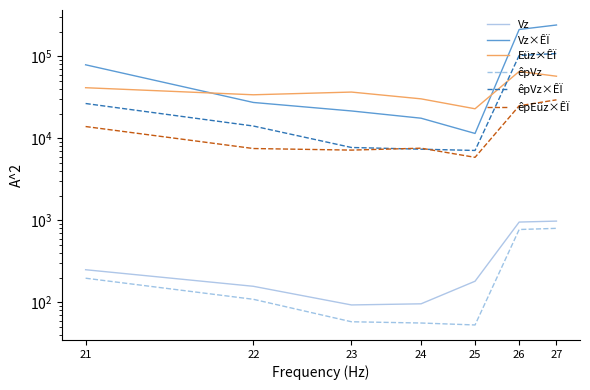

Reading left to right, list all the values displayed in this chart.

Vz: 21=250	22=157	23=93	24=96	25=181	26=953	27=979
Vz×ÊÏ: 21=78822	22=27382	23=21569	24=17601	25=11470	26=212503	27=240949
Eüz×ÊÏ: 21=41423	22=33965	23=36657	24=30306	25=22935	26=65473	27=57199
êpVz: 21=197	22=109	23=58	24=56	25=53	26=773	27=799
êpVz×ÊÏ: 21=26585	22=14131	23=7735	24=7373	25=7115	26=102412	27=108138
êpEüz×ÊÏ: 21=13927	22=7512	23=7186	24=7583	25=5866	26=24929	27=29476